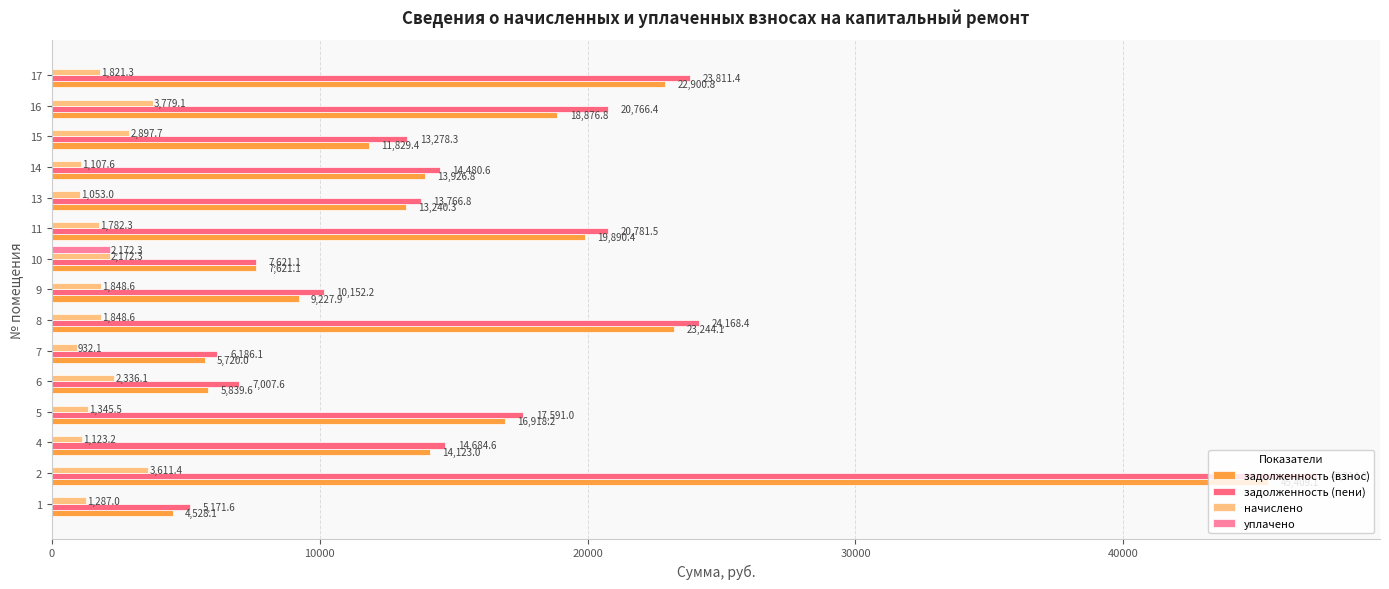

Which series changed the most between 4 and 5?

задолженность (пени)